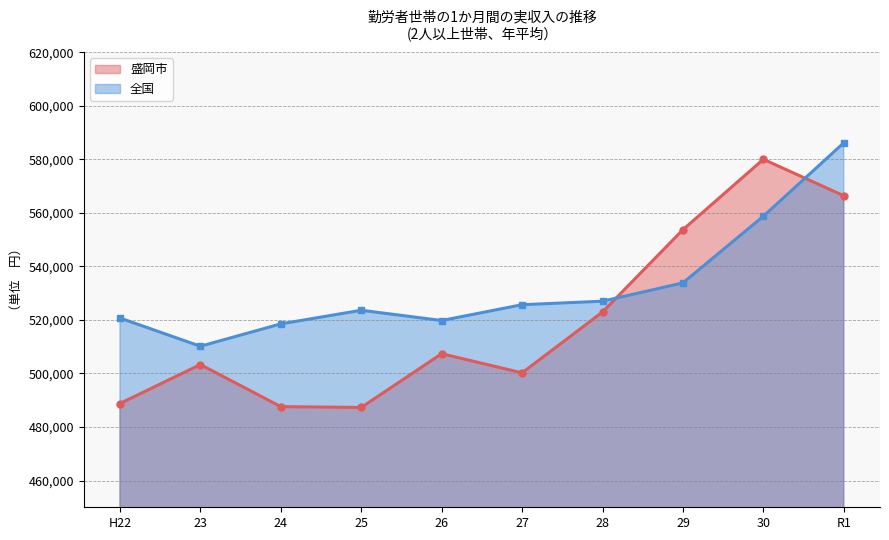

True or false: 全国 has more than 2 points higher than both neighbors.

False